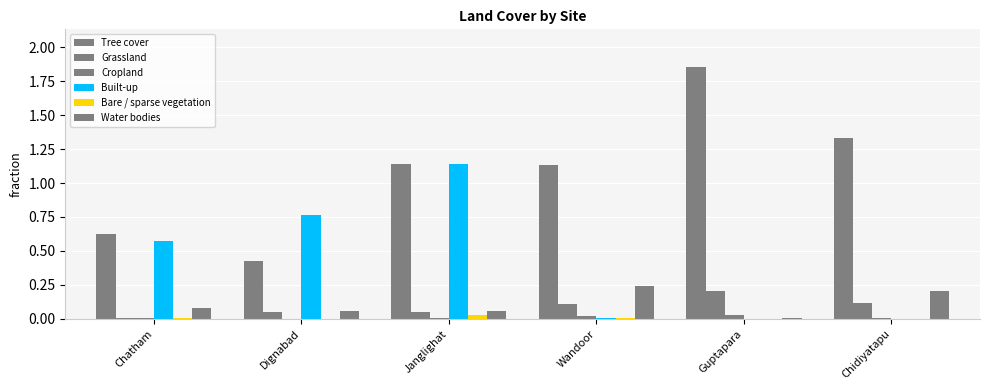

The value of Tree cover at Guptapara is 1.2. True or false?

False